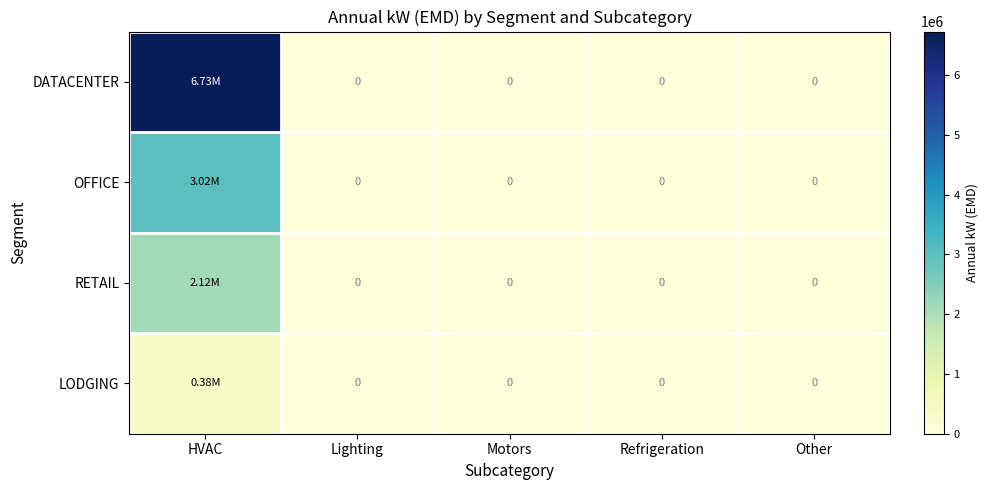

The LODGING series shows 120719.1 at Refrigeration. True or false?

False